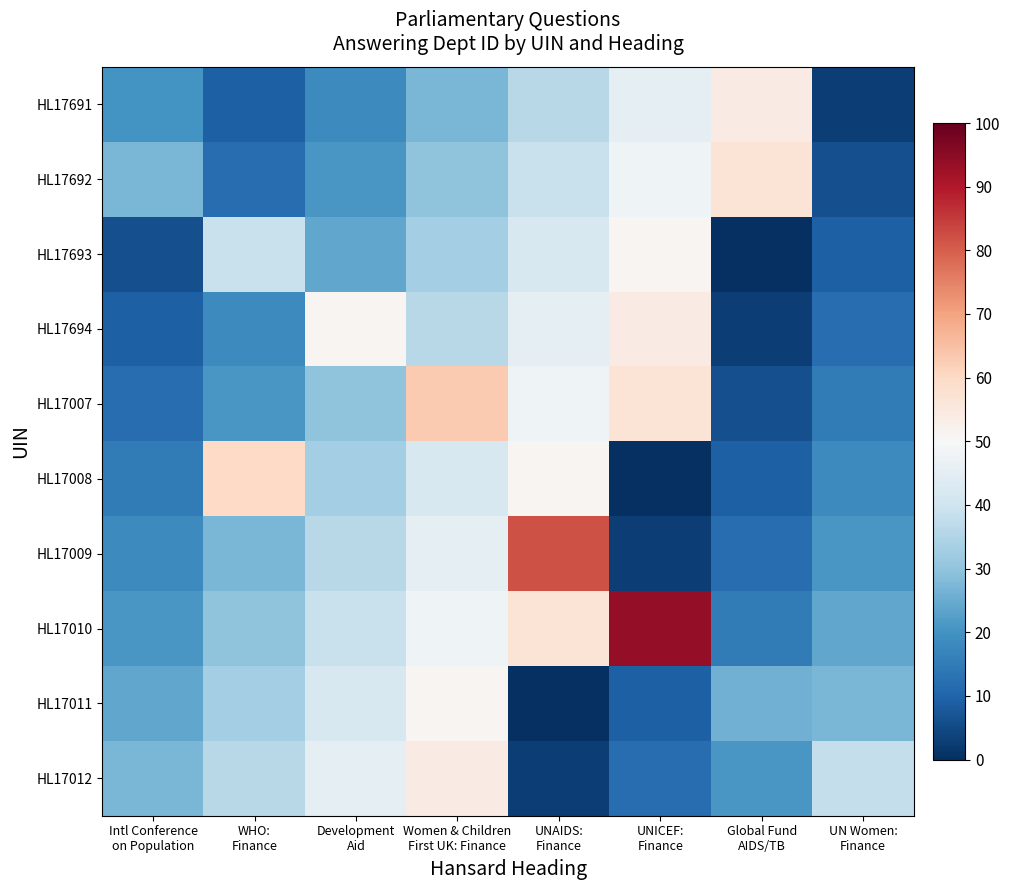

What is the greatest value displayed?

94